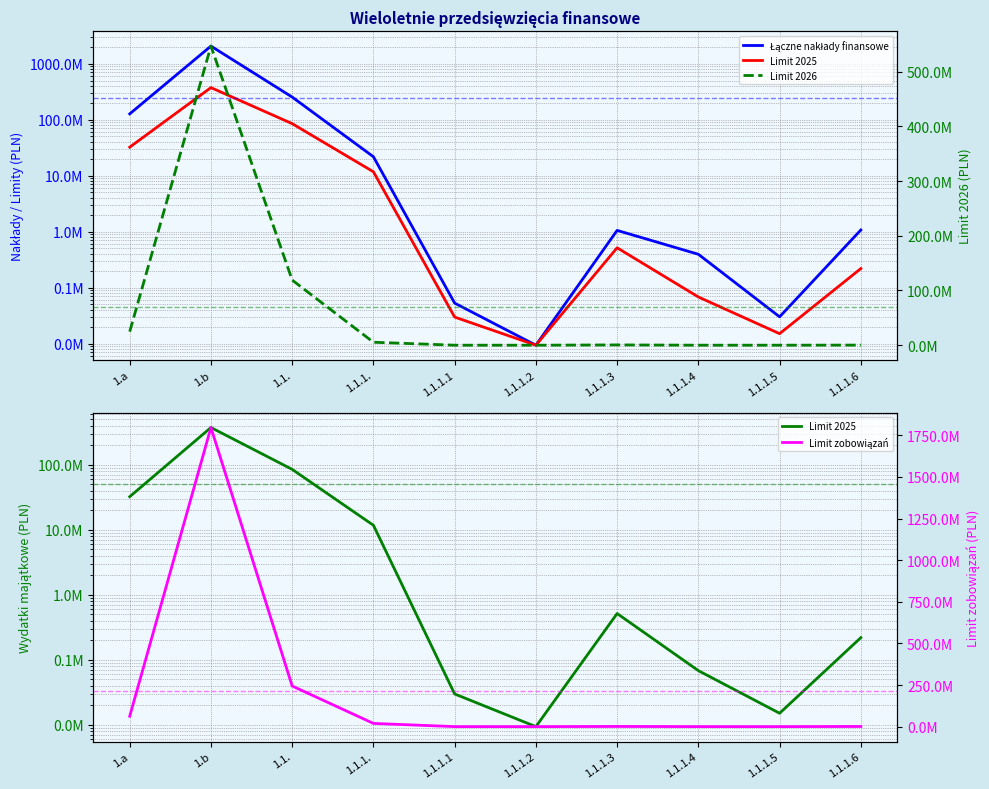

How many categories are shown in the chart?

10